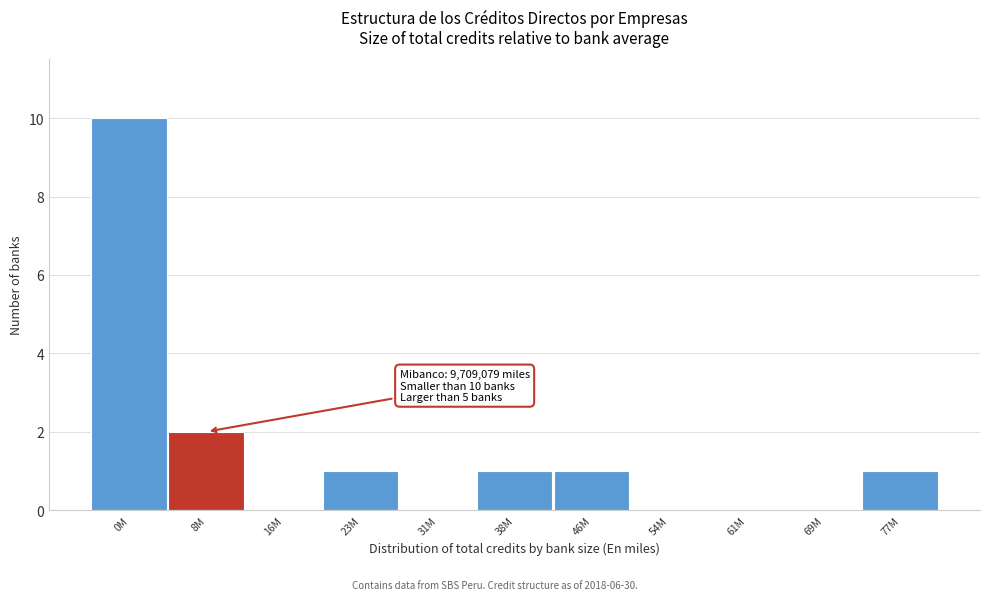

Reading left to right, extract all data points from this chart.

0M=10	8M=2	16M=0	23M=1	31M=0	38M=1	46M=1	54M=0	61M=0	69M=0	77M=1